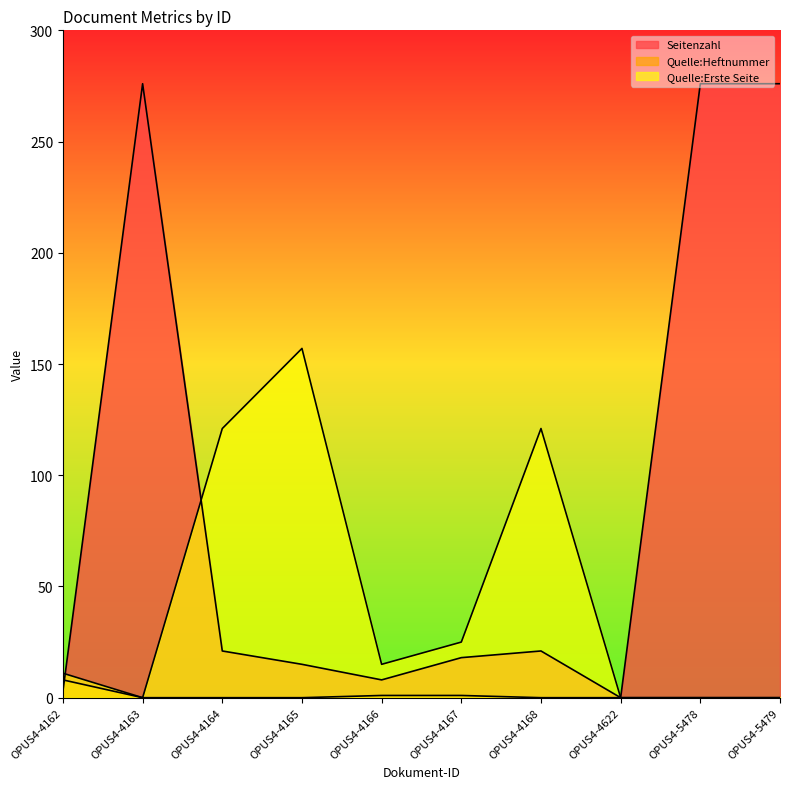

True or false: Quelle:Erste Seite and Seitenzahl intersect in this chart.

True